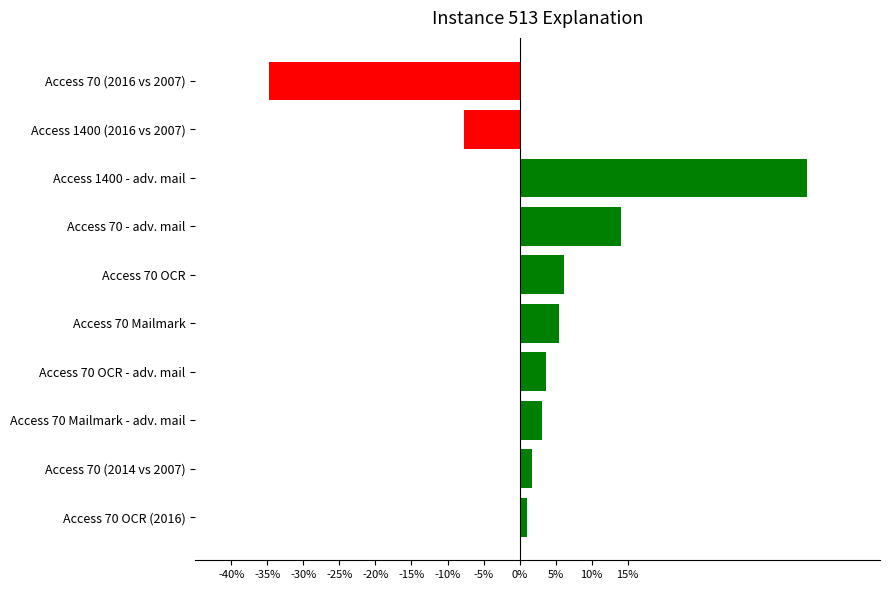

What is the average value?

3.3